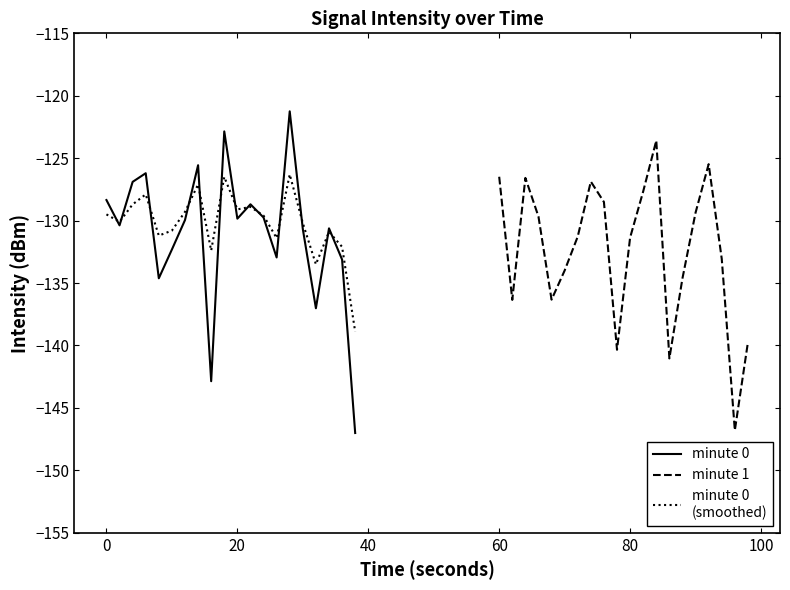

Reading left to right, what are all the values shown in this chart?

minute 0: -128.4	-130.4	-126.9	-126.2	-134.6	-132.3	-130.0	-125.6	-142.9	-122.9	-129.8	-128.7	-129.7	-133.0	-121.2	-130.7	-137.0	-130.6	-133.1	-147.0
minute 1: -126.5	-136.3	-126.6	-129.7	-136.3	-134.0	-131.3	-126.9	-128.5	-140.3	-131.4	-127.7	-123.6	-141.0	-134.6	-129.4	-125.5	-133.1	-146.8	-139.7
minute 0
(smoothed): -129.5	-130.1	-128.7	-127.9	-131.2	-130.8	-129.3	-127.1	-132.4	-126.5	-129.1	-128.9	-129.6	-131.4	-126.3	-130.2	-133.5	-130.9	-132.1	-138.9